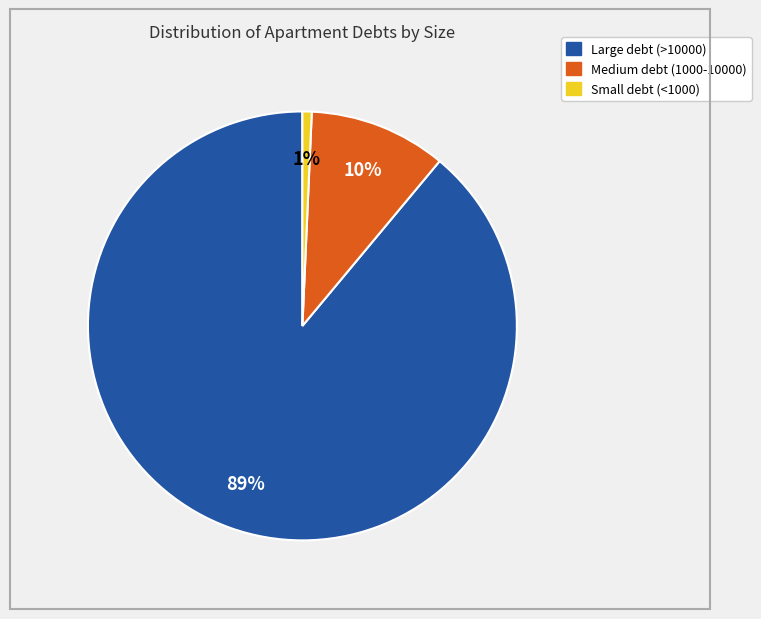

How many slices are in this pie chart?

3